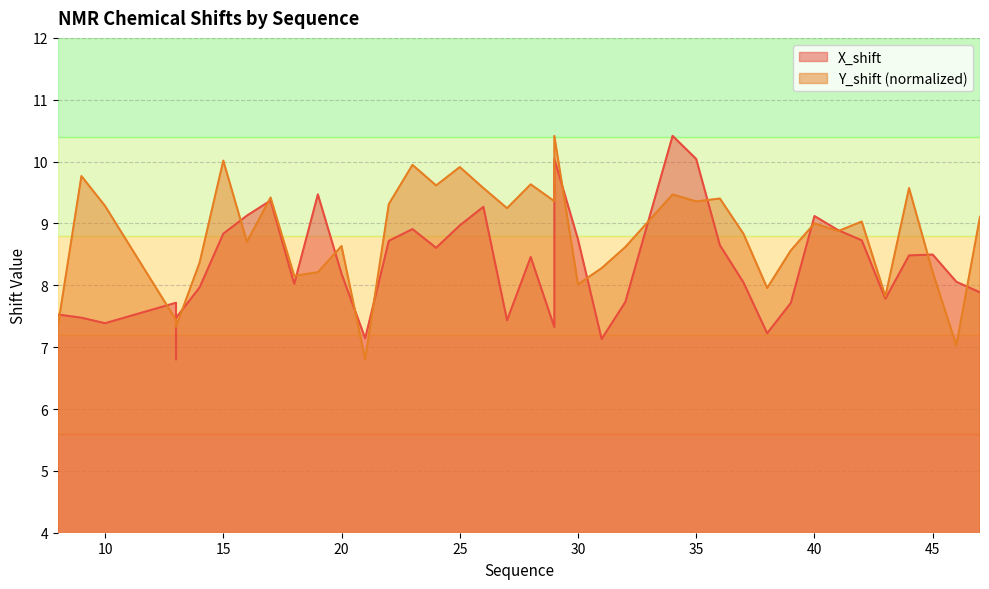

Reading right to left, extract all data points from this chart.

X_shift: 47=7.9	46=8.1	45=8.5	44=8.5	43=7.8	42=8.7	41=8.9	40=9.1	39=7.7	38=7.2	37=8.0	36=8.6	35=10.0	34=10.4	32=7.7	31=7.1	30=8.7	29=10.0	29=7.3	28=8.5	27=7.4	26=9.3	25=9.0	24=8.6	23=8.9	22=8.7	21=7.1	20=8.2	19=9.5	18=8.0	17=9.4	16=9.1	15=8.8	14=8.0	13=7.5	13=6.8	13=7.7	10=7.4	9=7.5	8=7.5
Y_shift: 47=9.1	46=7.0	45=8.2	44=9.6	43=7.8	42=9.0	41=8.9	40=9.0	39=8.6	38=8.0	37=8.8	36=9.4	35=9.4	34=9.5	32=8.6	31=8.3	30=8.0	29=10.4	29=9.4	28=9.6	27=9.2	26=9.6	25=9.9	24=9.6	23=9.9	22=9.3	21=6.8	20=8.6	19=8.2	18=8.2	17=9.4	16=8.7	15=10.0	14=8.4	13=7.3	13=7.3	13=7.4	10=9.3	9=9.8	8=7.3